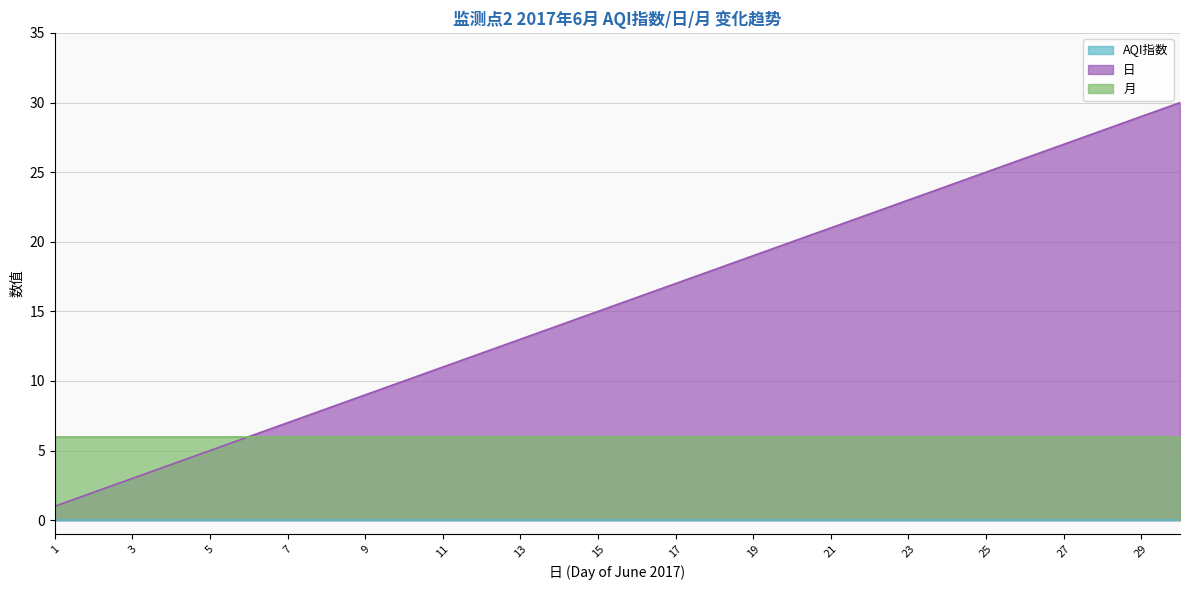

How many data points in 日 are above 16?

14